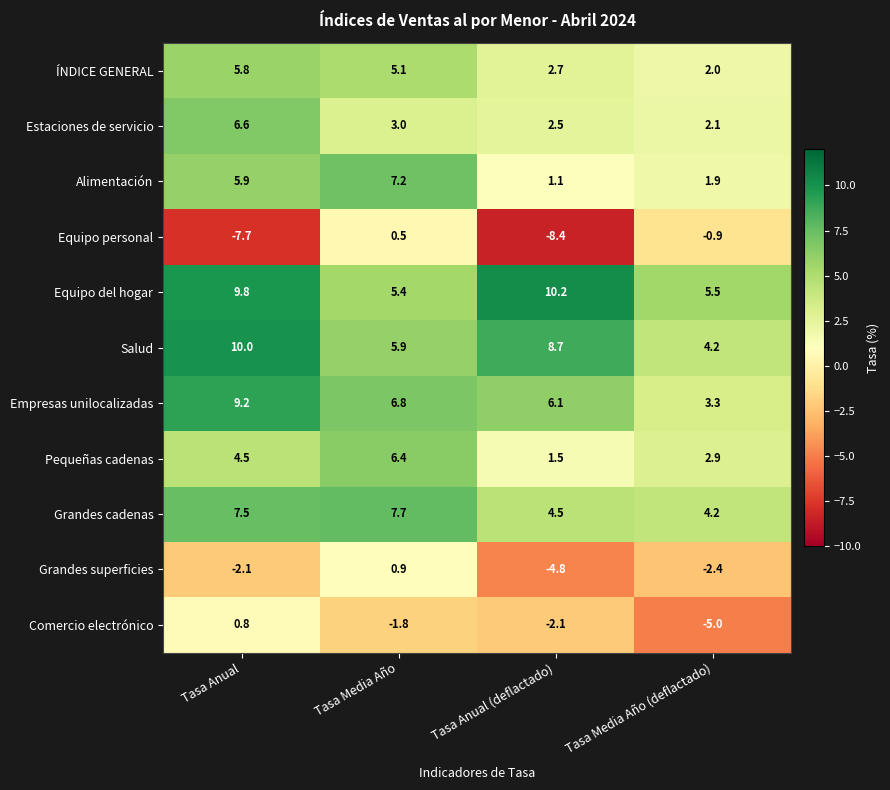

At which label is Comercio electrónico closest to -2?

Tasa Anual (deflactado)